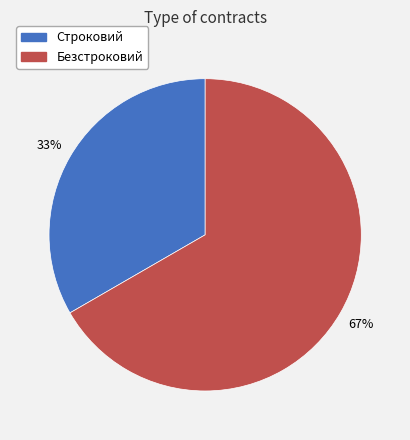

Is it true that Безстроковий is 61% of the pie?

False